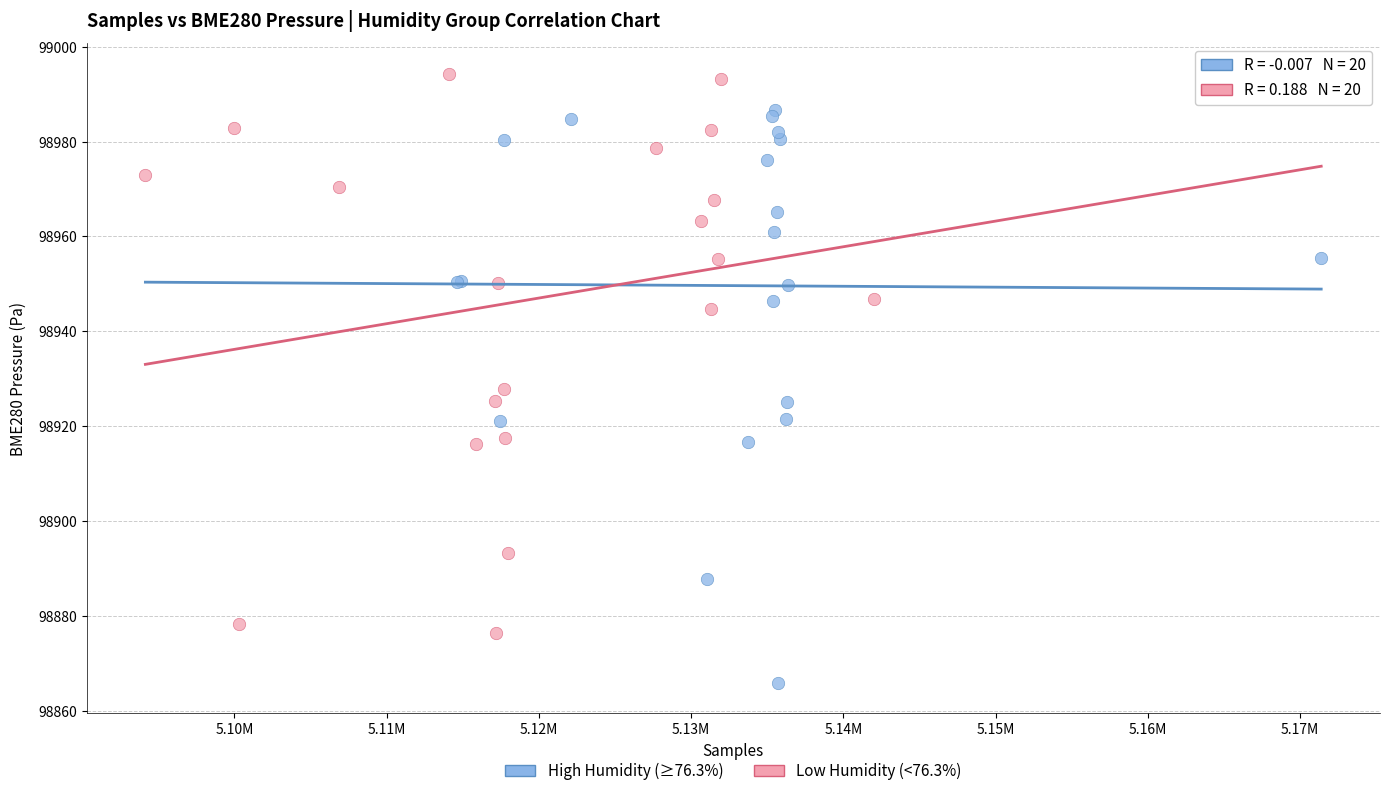

Which series contains the highest Y value?

Low Humidity (<76.3%)